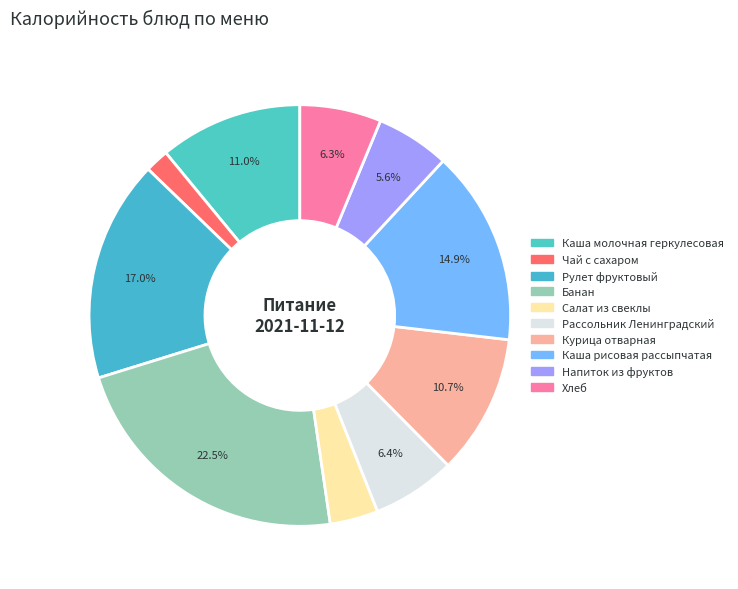

What percentage is the Каша молочная геркулесовая slice, to the nearest percent?

11%